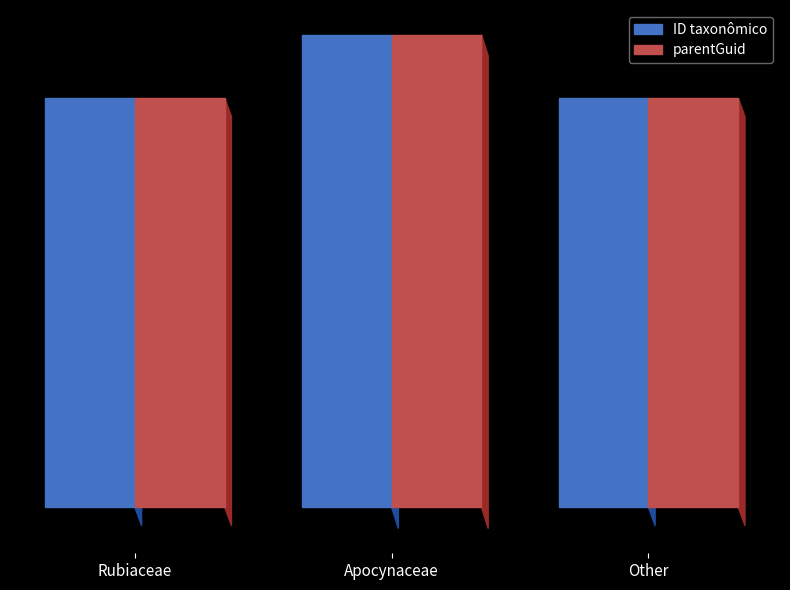

Which label corresponds to the smallest value in the chart?

Other